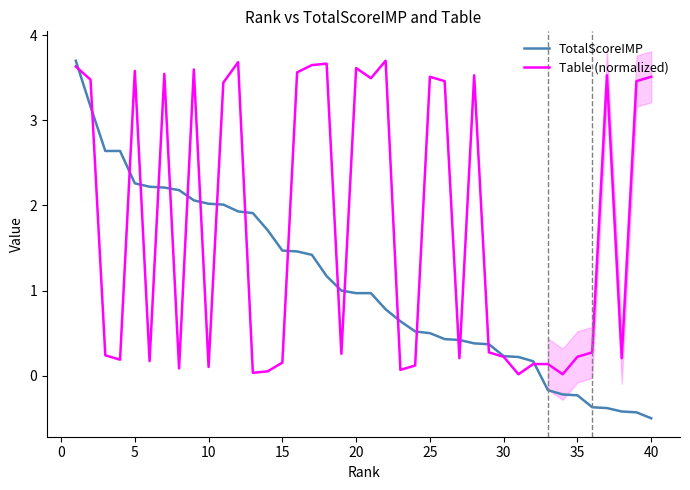

What is the minimum value for TotalScoreIMP?

-0.5